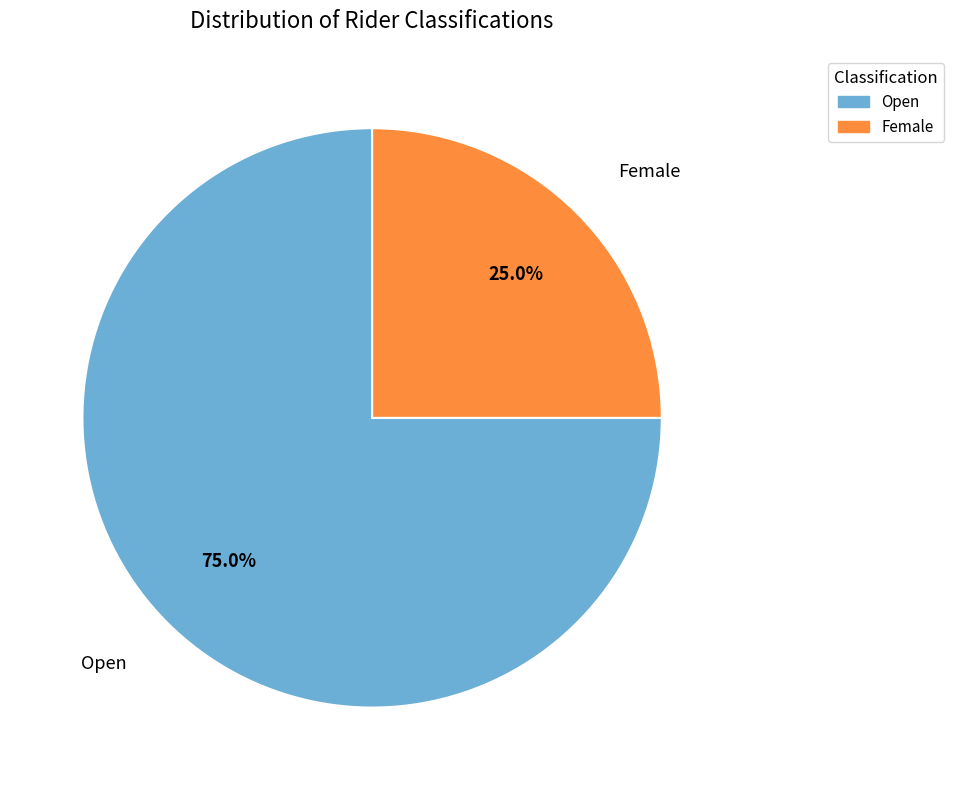

Is it true that Open is 61% of the pie?

False